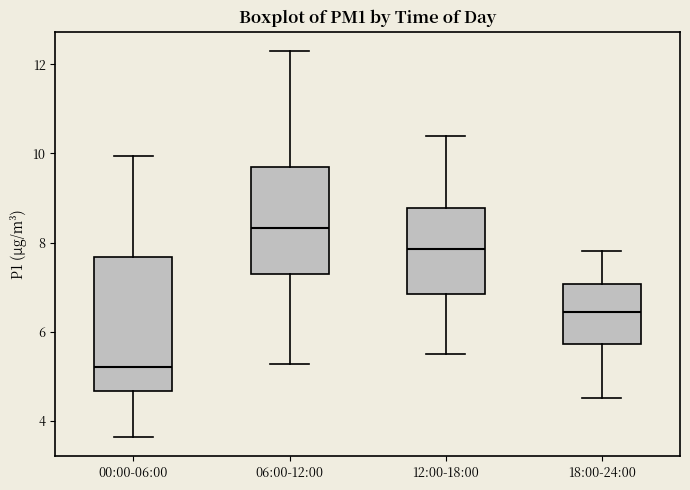

Reading left to right, transcribe this box plot: for each box, give where its median line is, the range the box spans, and where its two whiskers end, as read against the y-axis. The values are not printed on the chart, so give them approximately, as read against the axis.

00:00-06:00: median 5.2, box 4.6 to 7.6, whiskers 3.6 to 10.0
06:00-12:00: median 8.4, box 7.2 to 9.6, whiskers 5.2 to 12.4
12:00-18:00: median 7.8, box 6.8 to 8.8, whiskers 5.6 to 10.4
18:00-24:00: median 6.4, box 5.8 to 7.0, whiskers 4.6 to 7.8